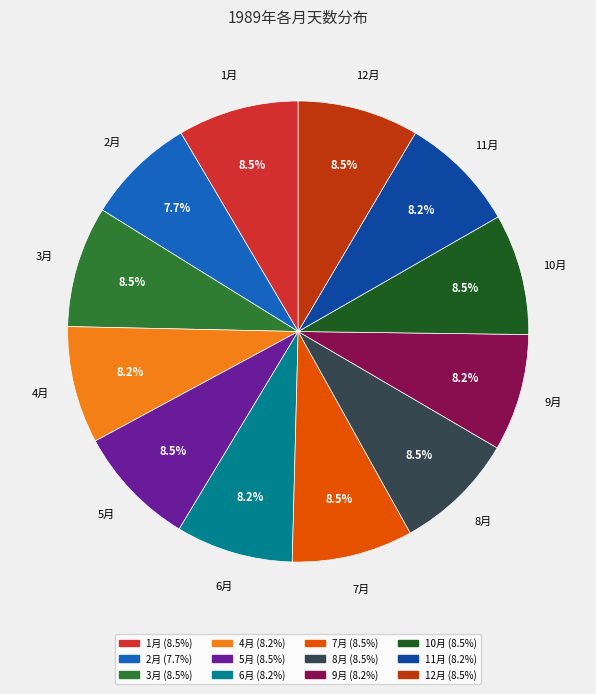

The 8月 slice represents 1% of the pie. True or false?

False